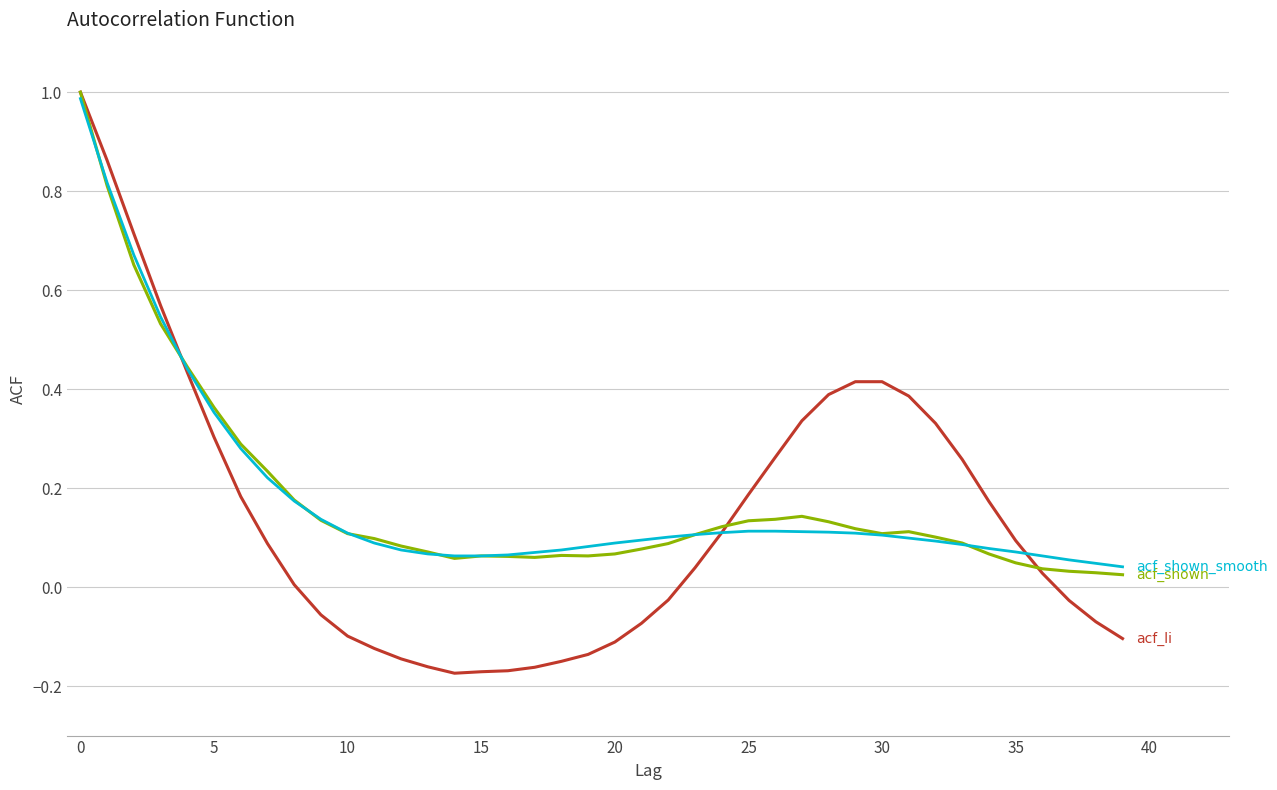

What is the greatest value displayed?

1.0